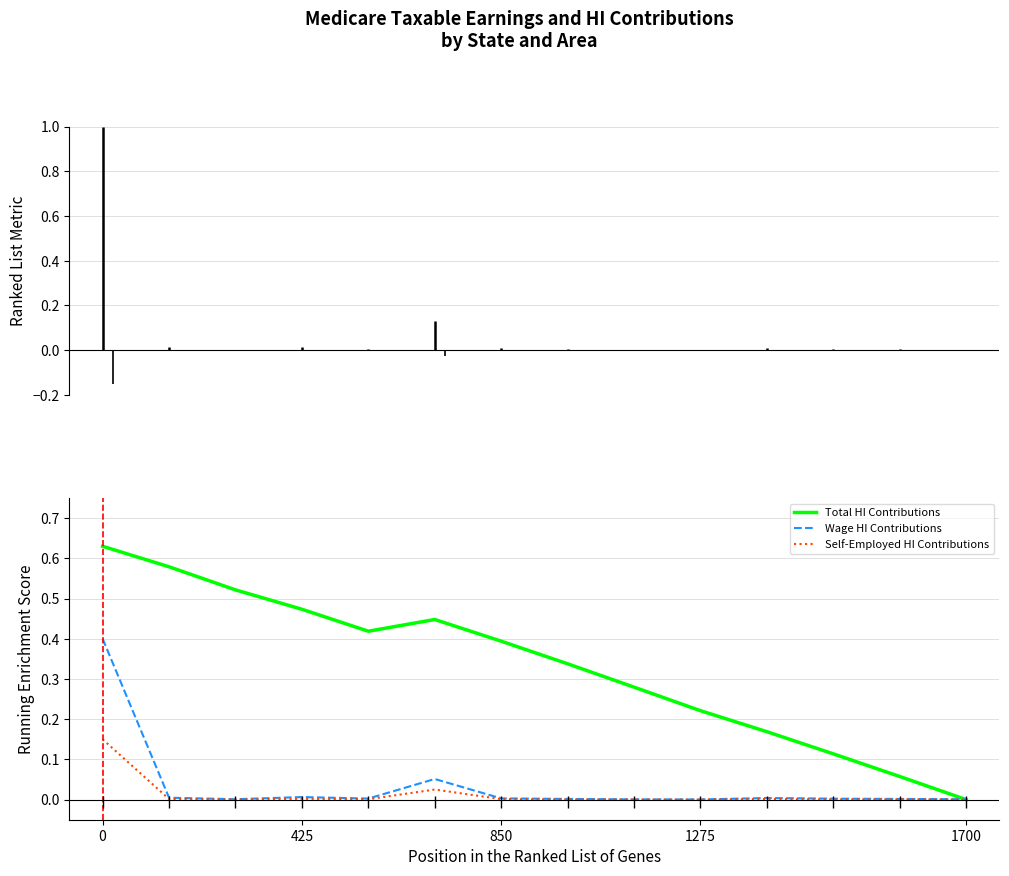

The value of Wage HI Contributions at 0 is 0.4. True or false?

True